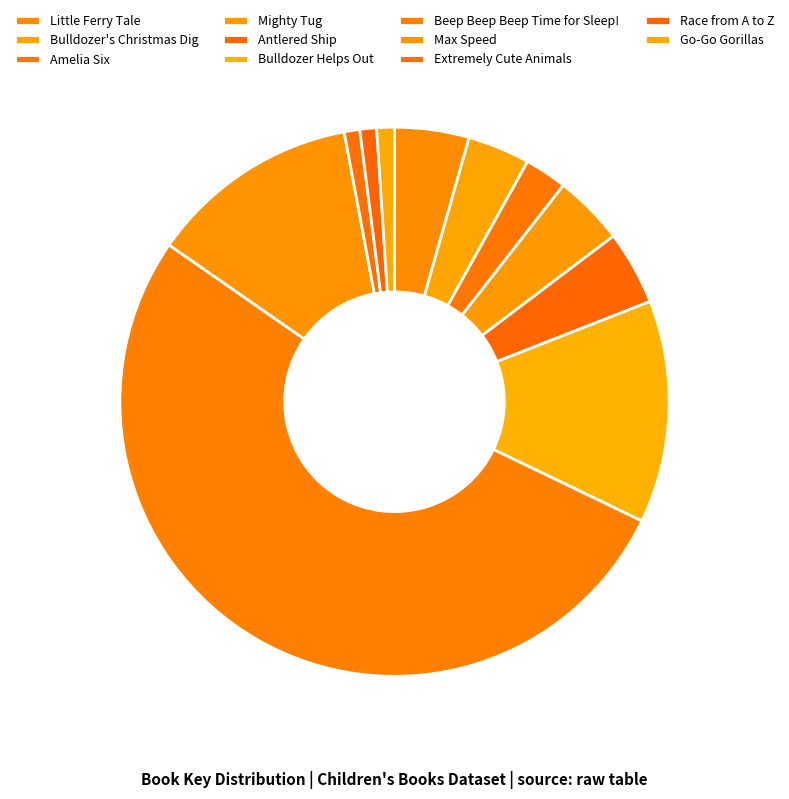

What percentage is the Bulldozer's Christmas Dig slice, to the nearest percent?

4%